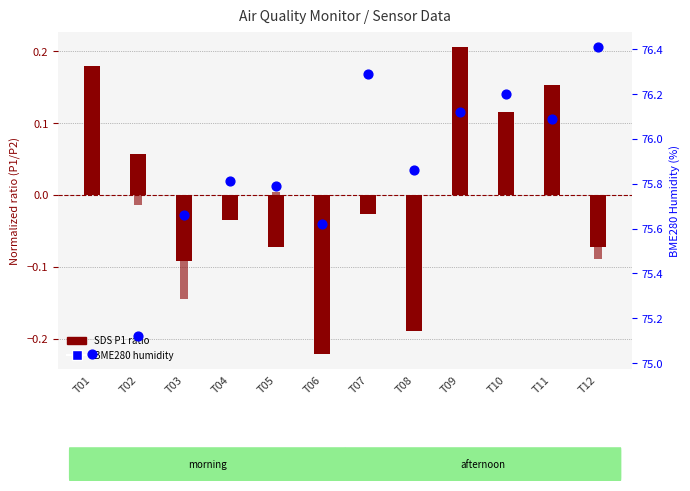

Which series contains the highest Y value?

BME280 humidity